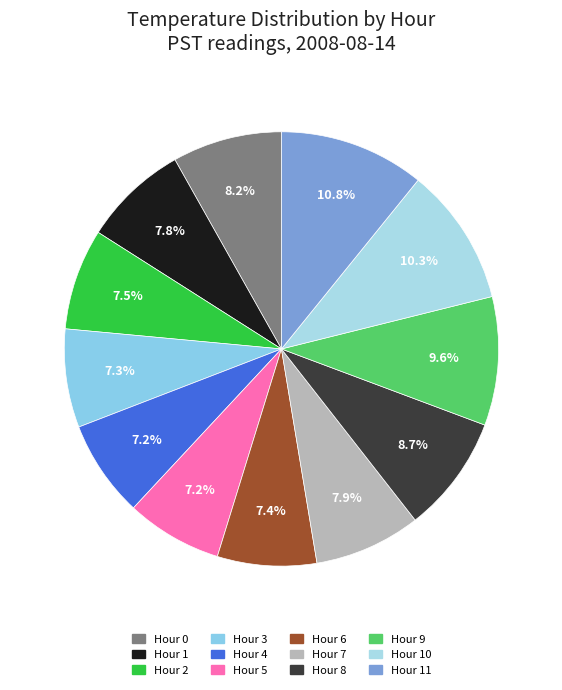

Is there a majority slice in this chart?

No